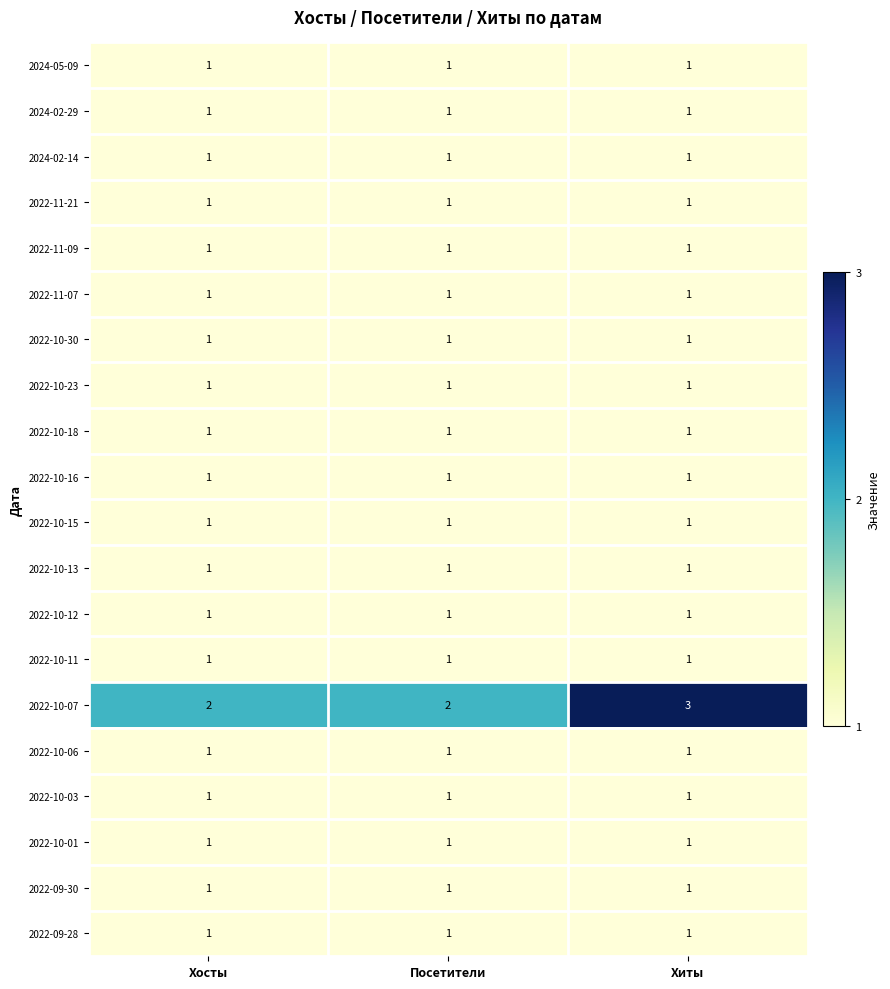

What is the total value across all series at Хосты?

21